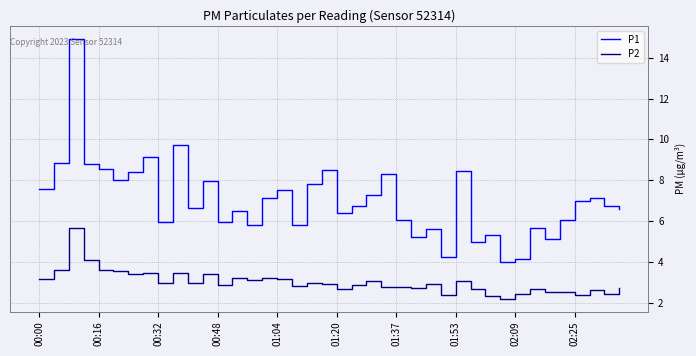

What is the smallest value displayed?

2.2